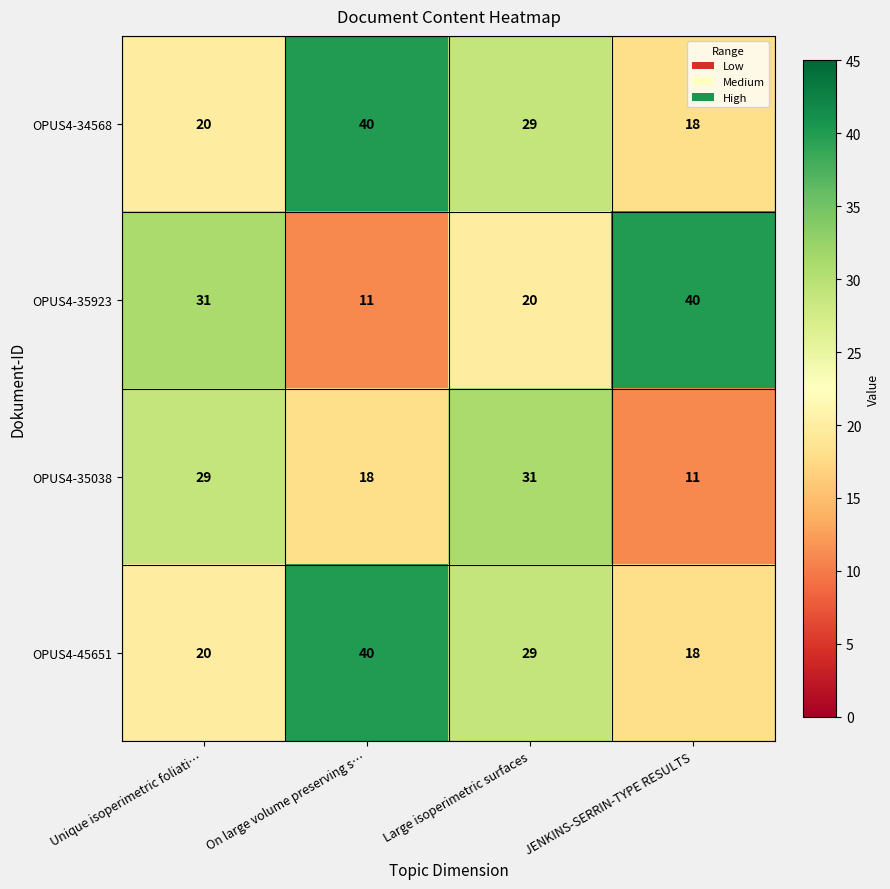

Count the OPUS4-35038 values in the range 18 to 31.

3